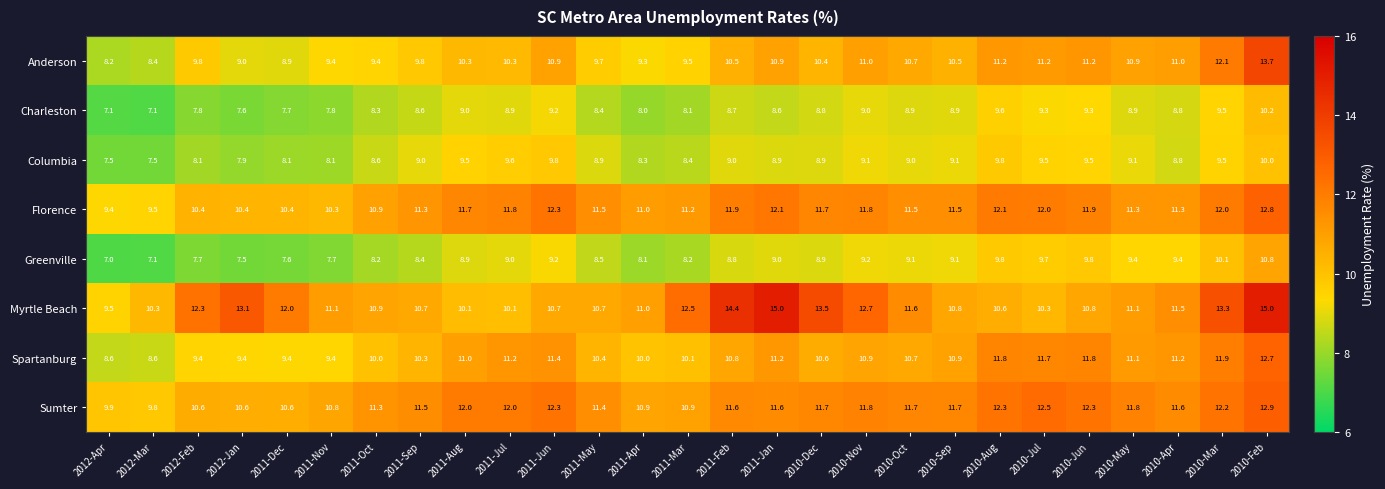

What is the smallest value displayed?

7.0